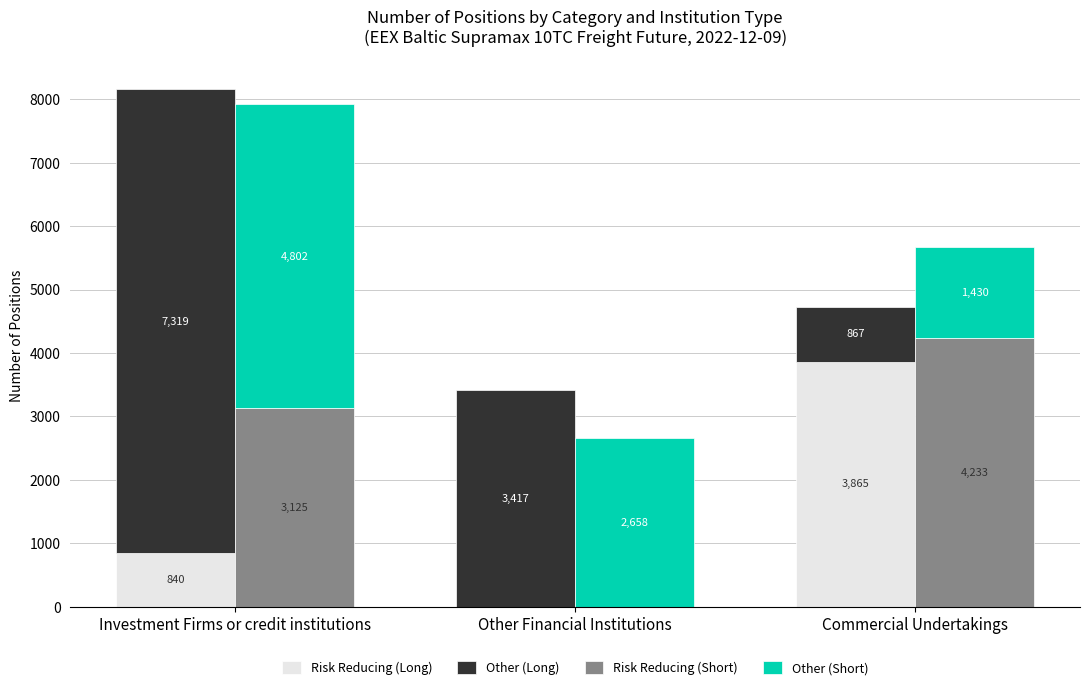

Rank the series by their average value, from highest to lowest.

Other (Long), Other (Short), Risk Reducing (Short), Risk Reducing (Long)